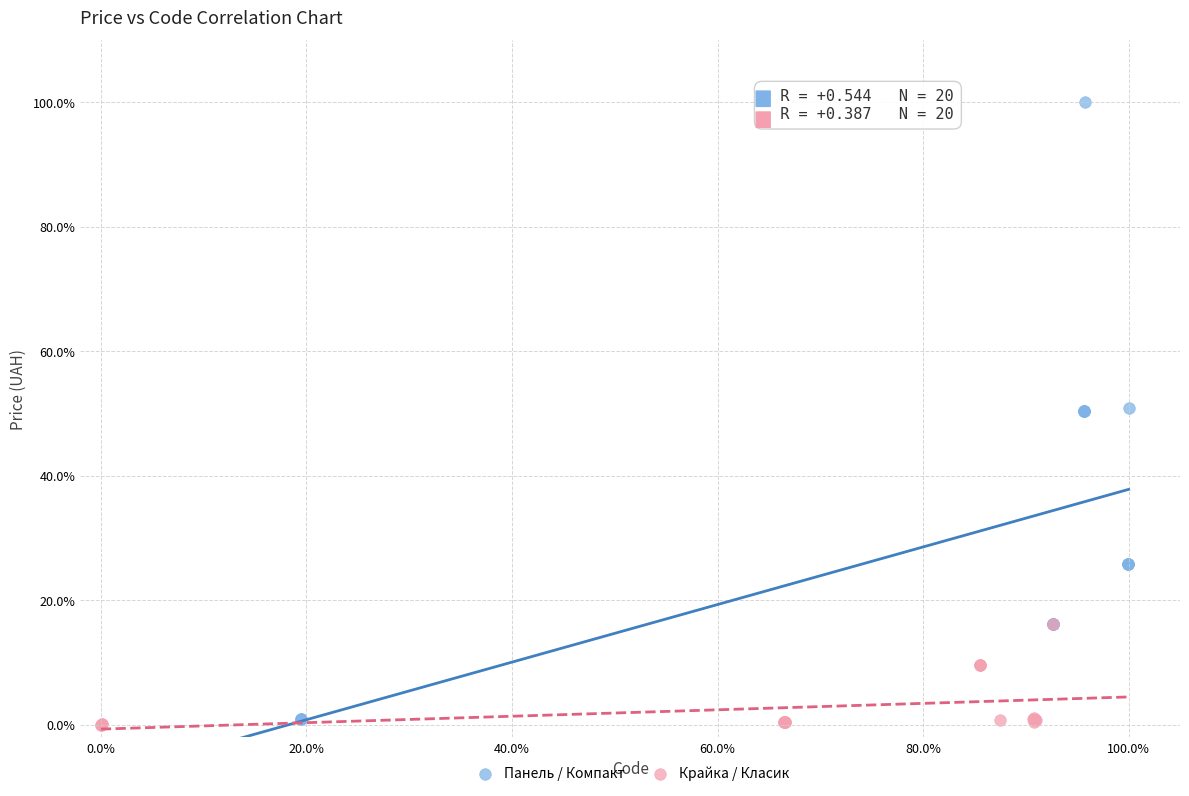

What are all the series names shown in the legend?

Панель / Компакт, Крайка / Класик